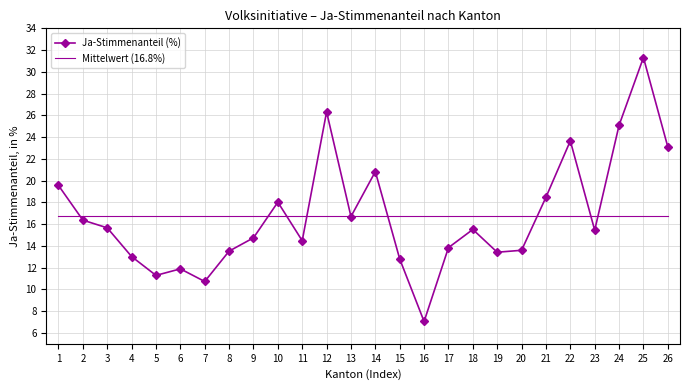

What is the maximum value for Ja-Stimmenanteil (%)?

31.3